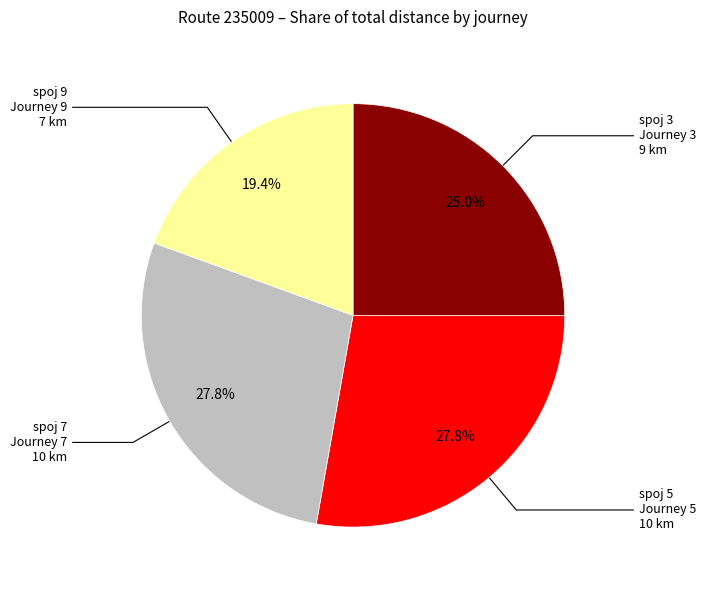

Does any single category account for the majority?

No